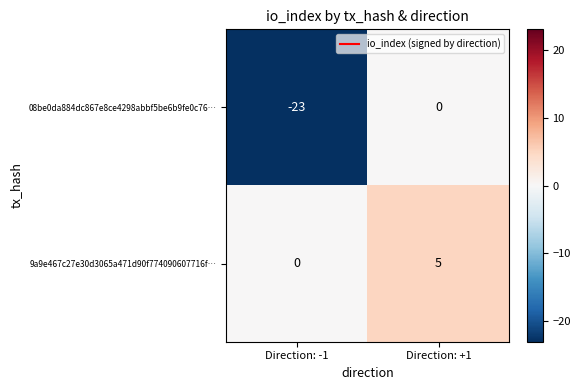

At which category does the chart reach its peak across all series?

Direction: +1